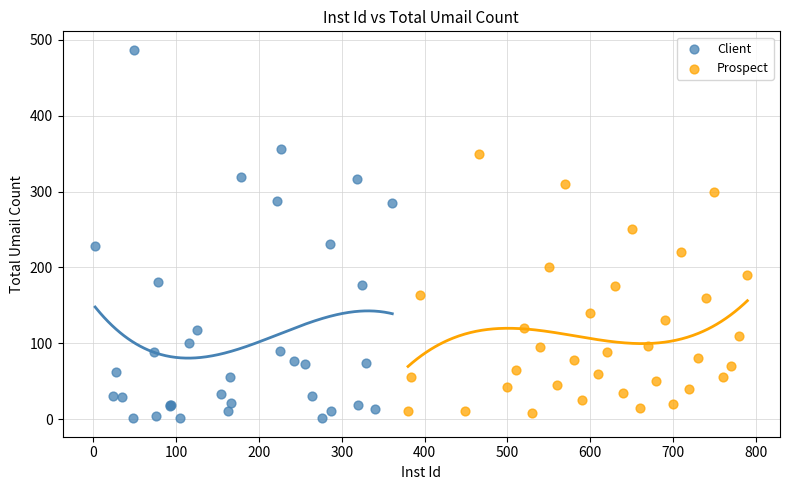

Which series contains the lowest Y value?

Client